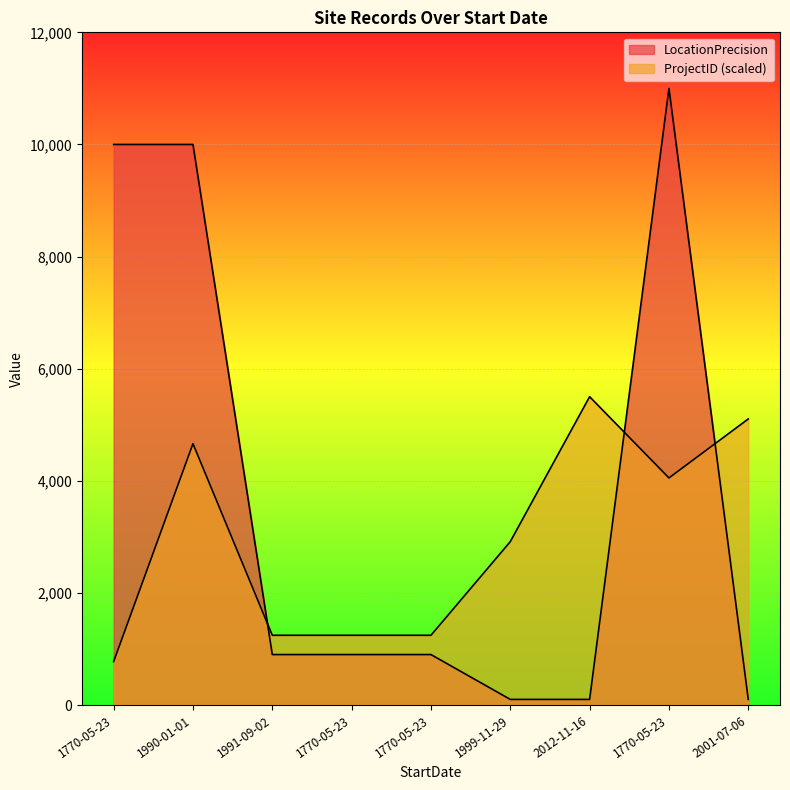

What is the difference between the maximum and second lowest values in the LocationPrecision series?

10900.0